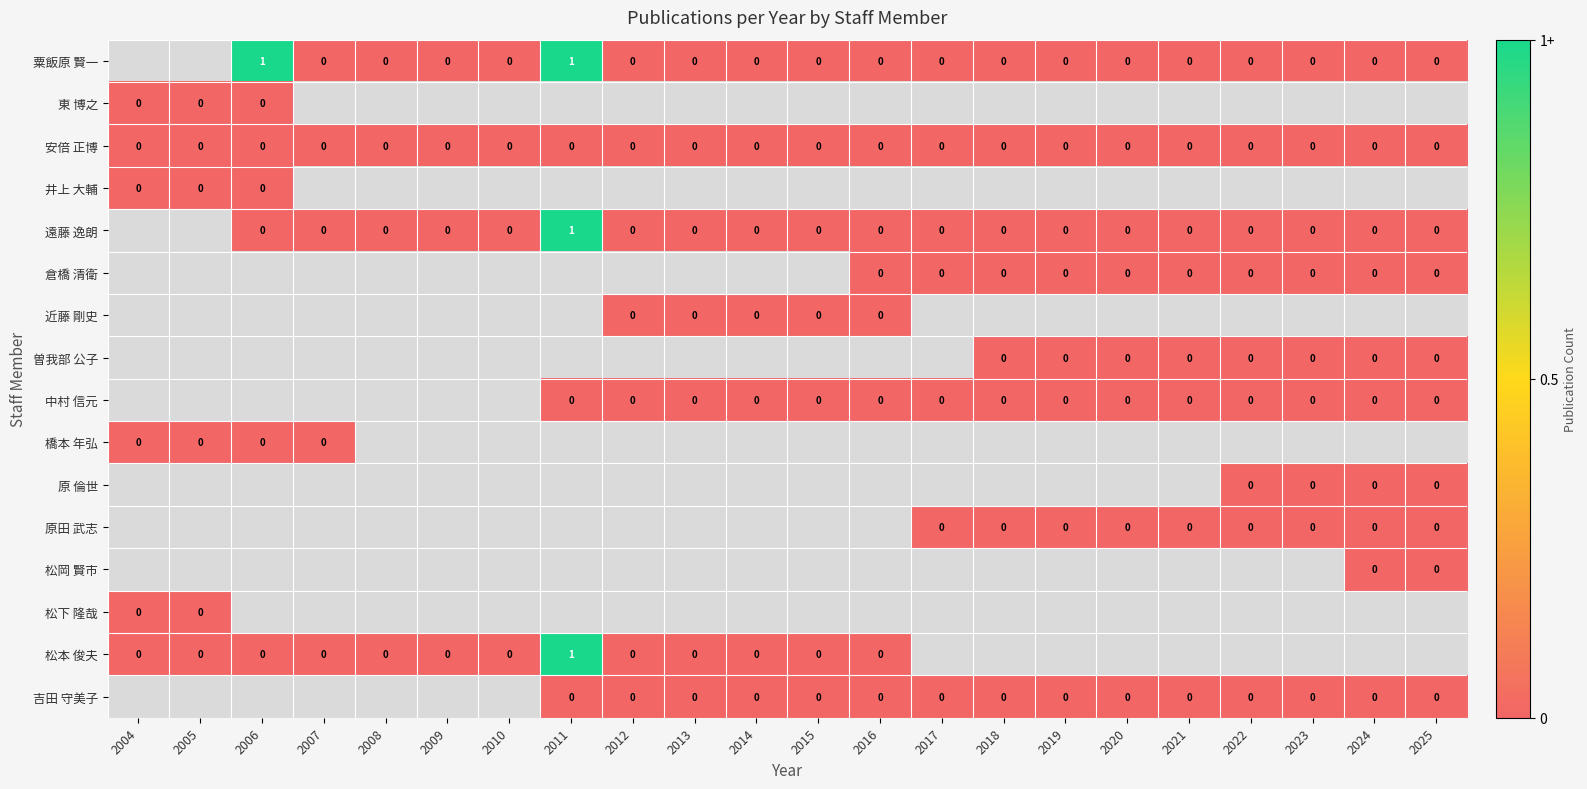

The 倉橋 清衛 series shows -2 at 2013. True or false?

False